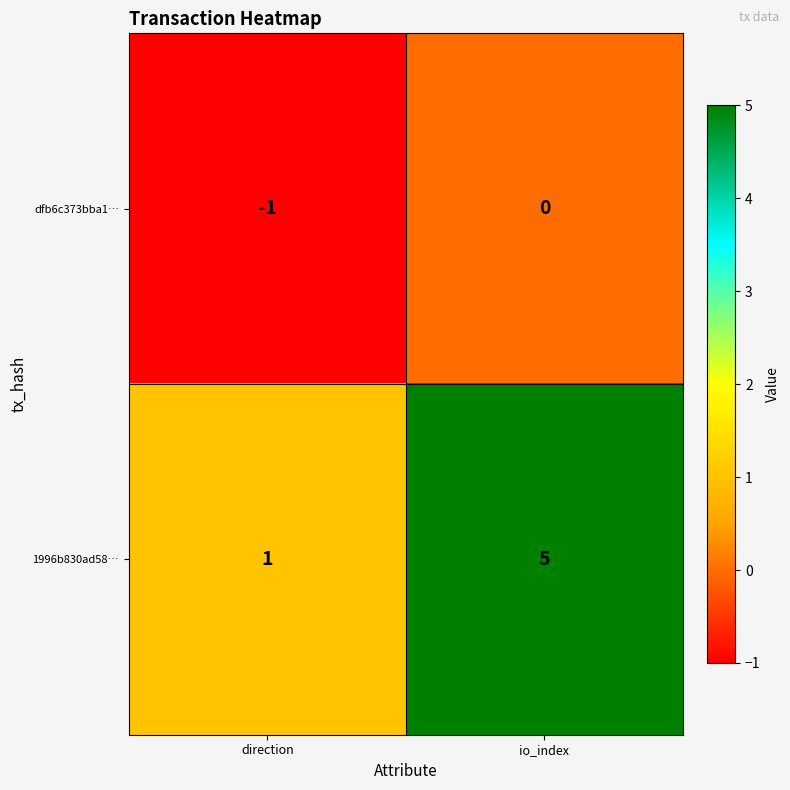

List the labels in order of dfb6c373bba1… value, largest first.

io_index, direction